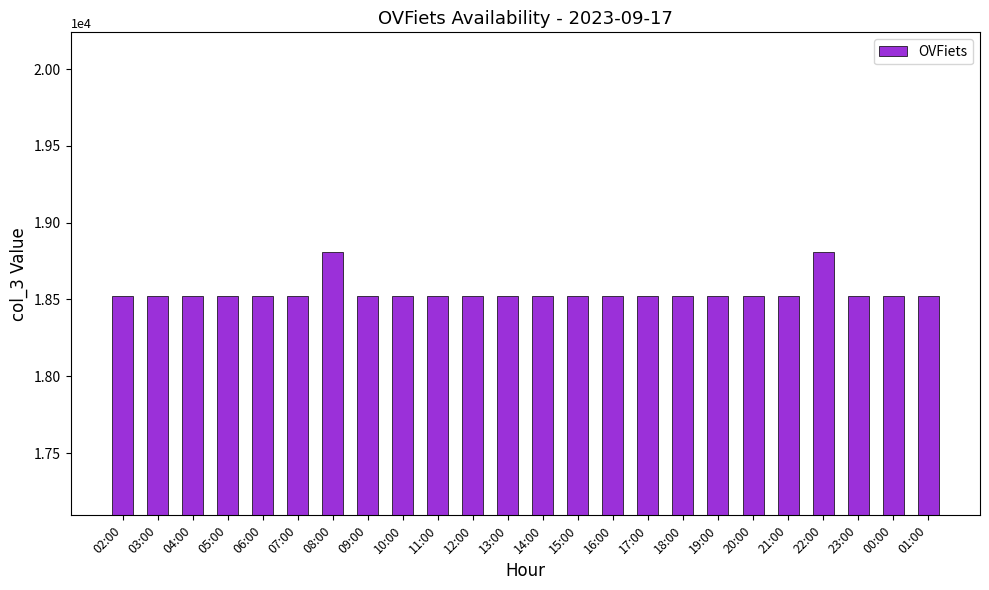

What is the label of the 5th bar from the left?

06:00